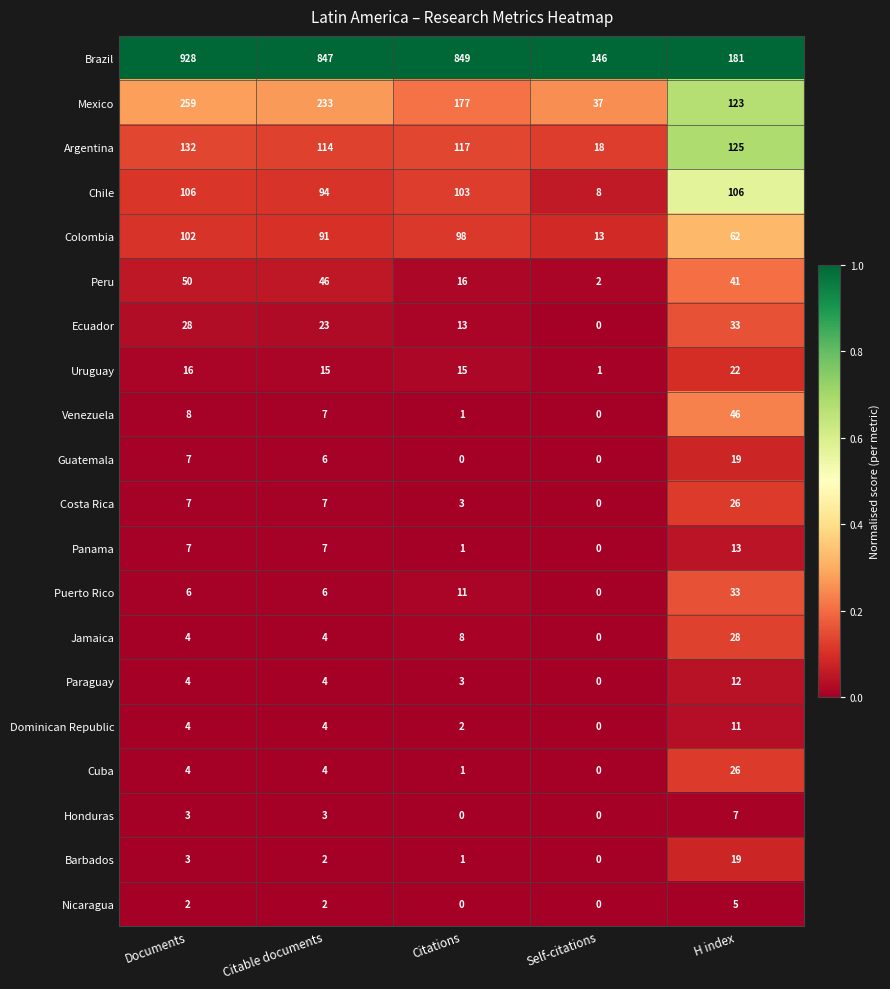

How many data points does each series have?

5